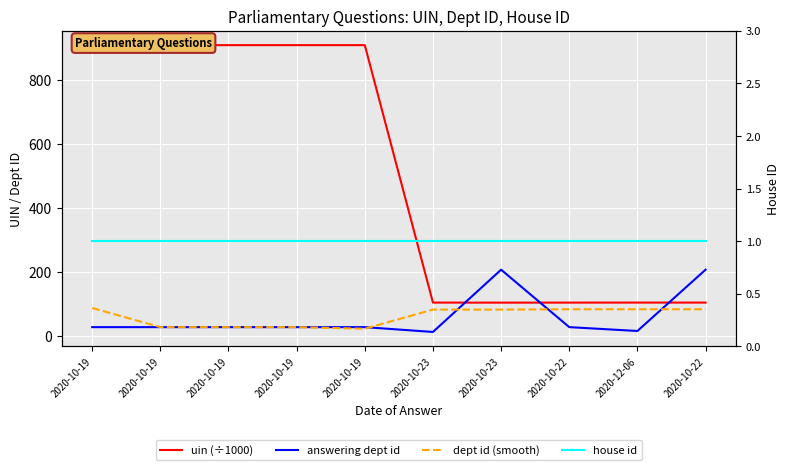

What is the sum of the answering dept id values at 2020-10-19 and 2020-10-22?

237.0